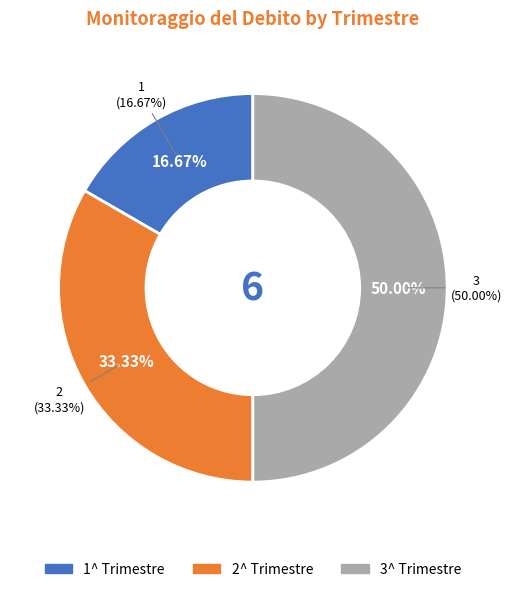

Does any single category account for the majority?

No